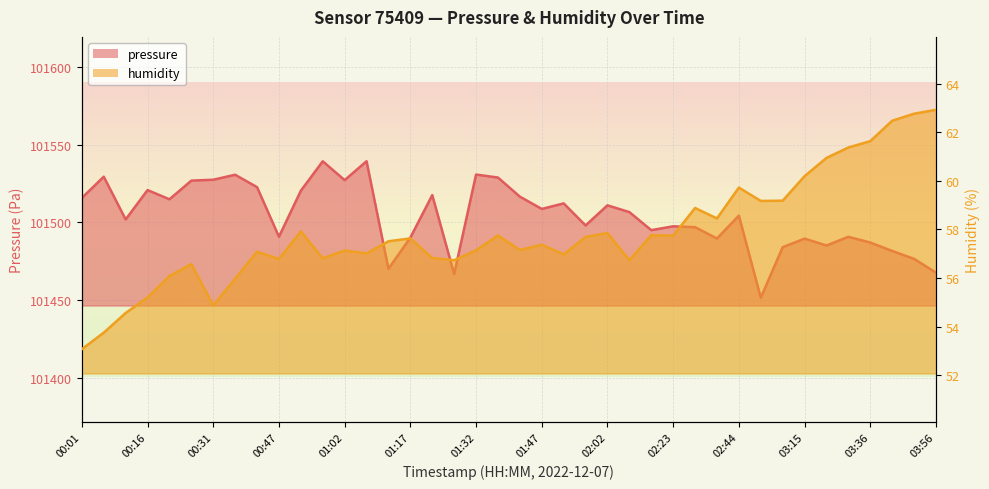

Which series has the largest range (max minus min)?

pressure